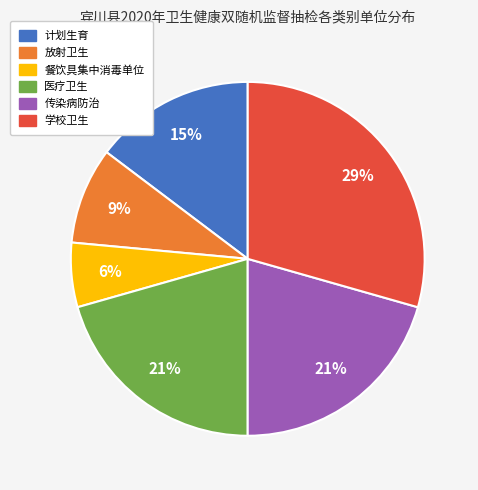

To the nearest percent, what is the combined percentage of 医疗卫生 and 学校卫生?

50%